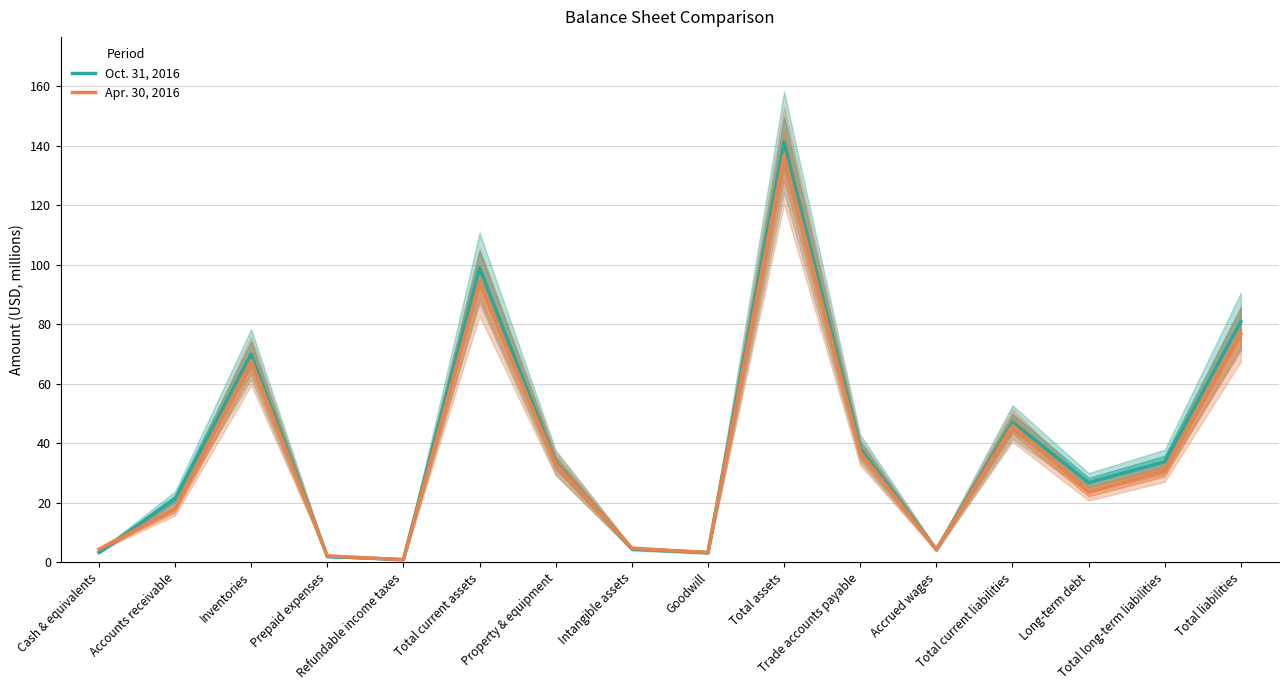

Does the chart display data point markers on the line(s)?

No